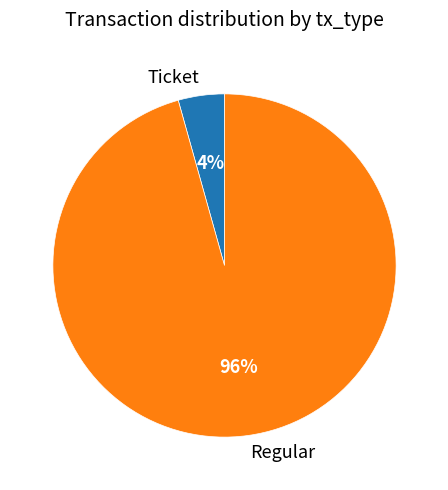

To the nearest percent, what is the average slice percentage?

50%